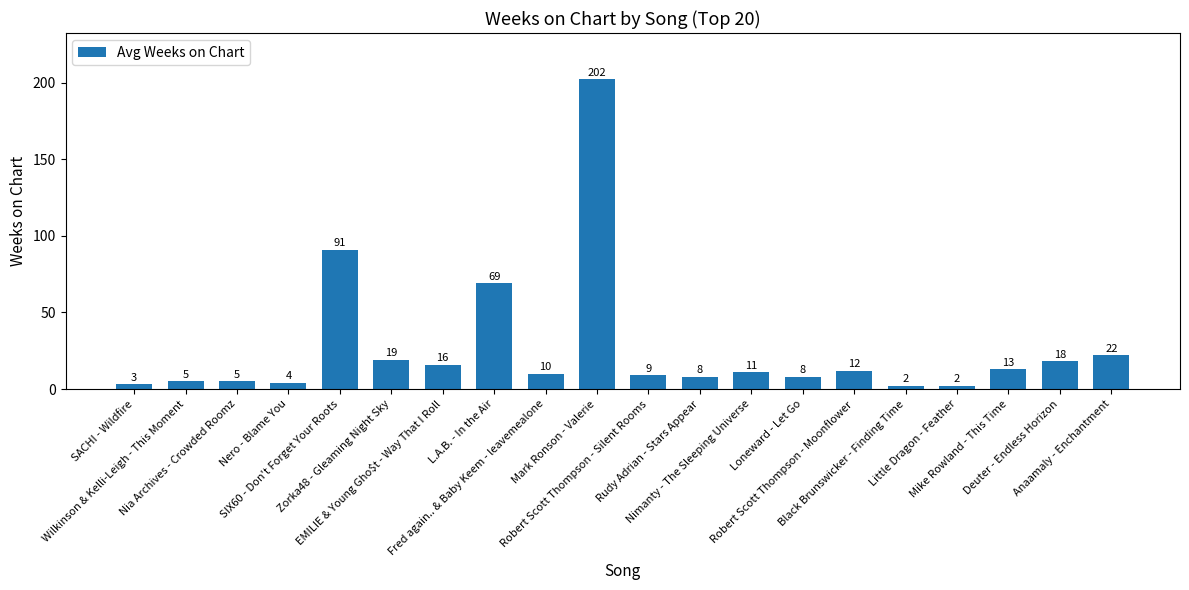

What is the value of the 6th bar from the left?

19